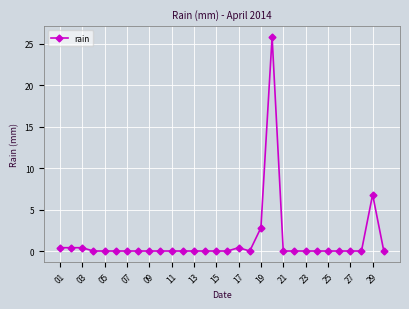

What is the maximum value shown in the chart?

25.8